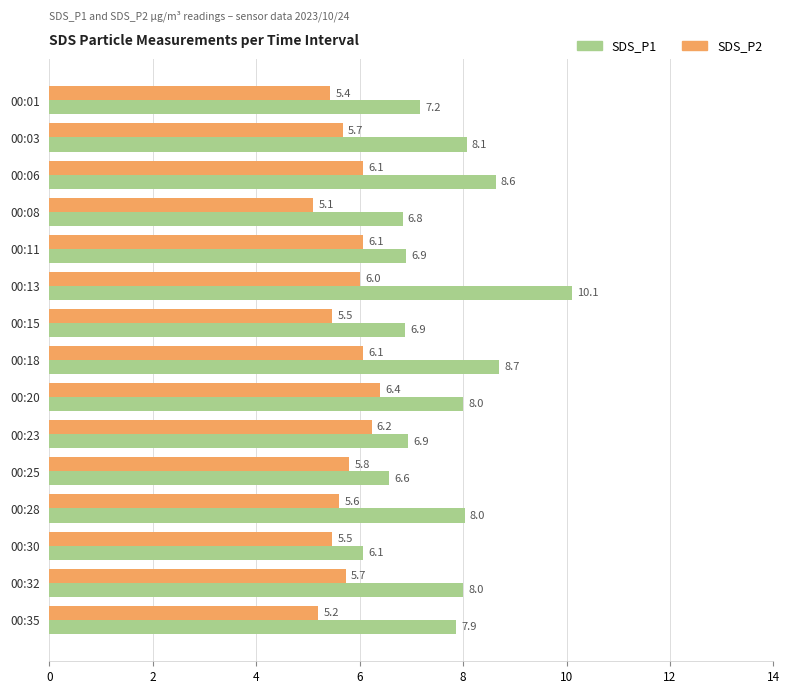

The value of SDS_P2 at 00:01 is 5.4. True or false?

True